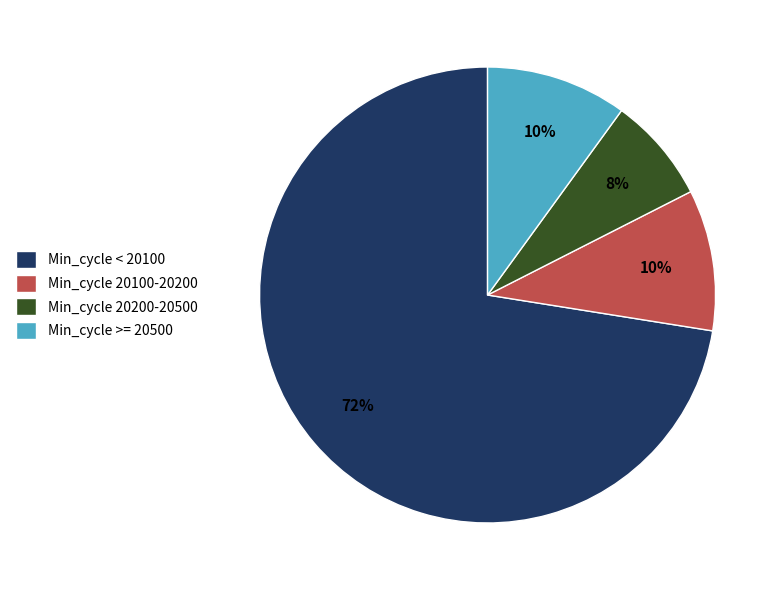

What percentage is the Min_cycle < 20100 slice, to the nearest percent?

72%